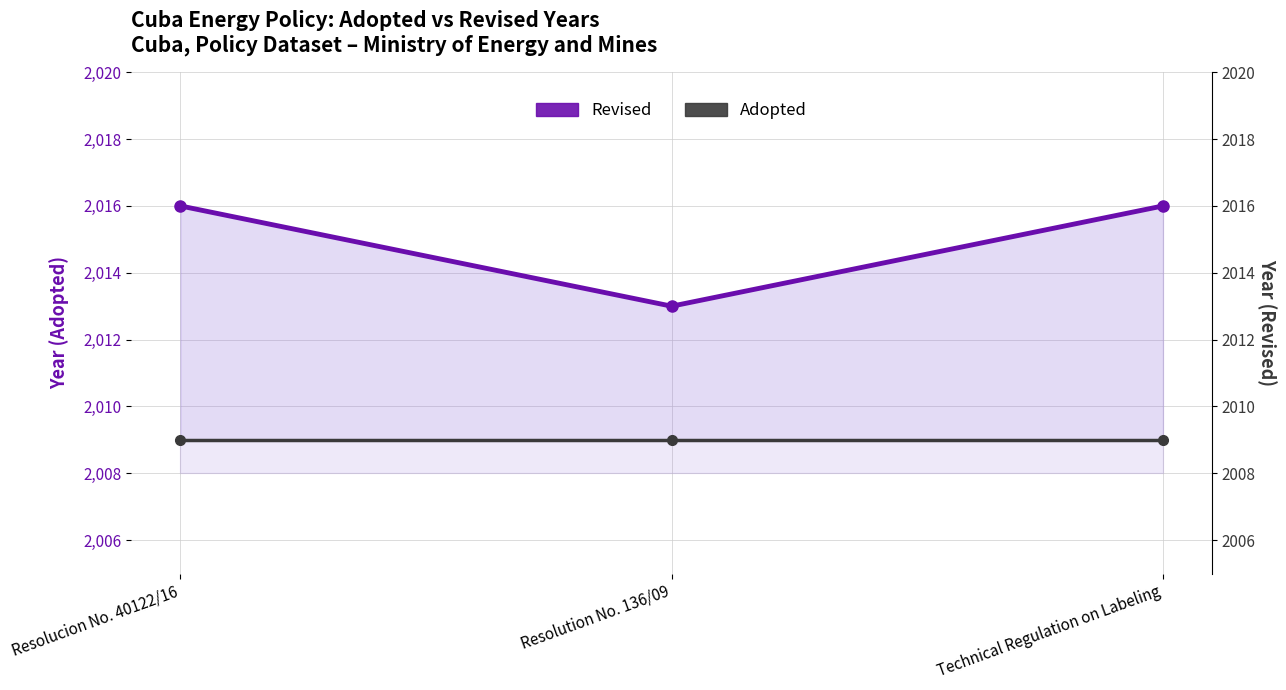

At how many categories does at least one series exceed 2015?

2